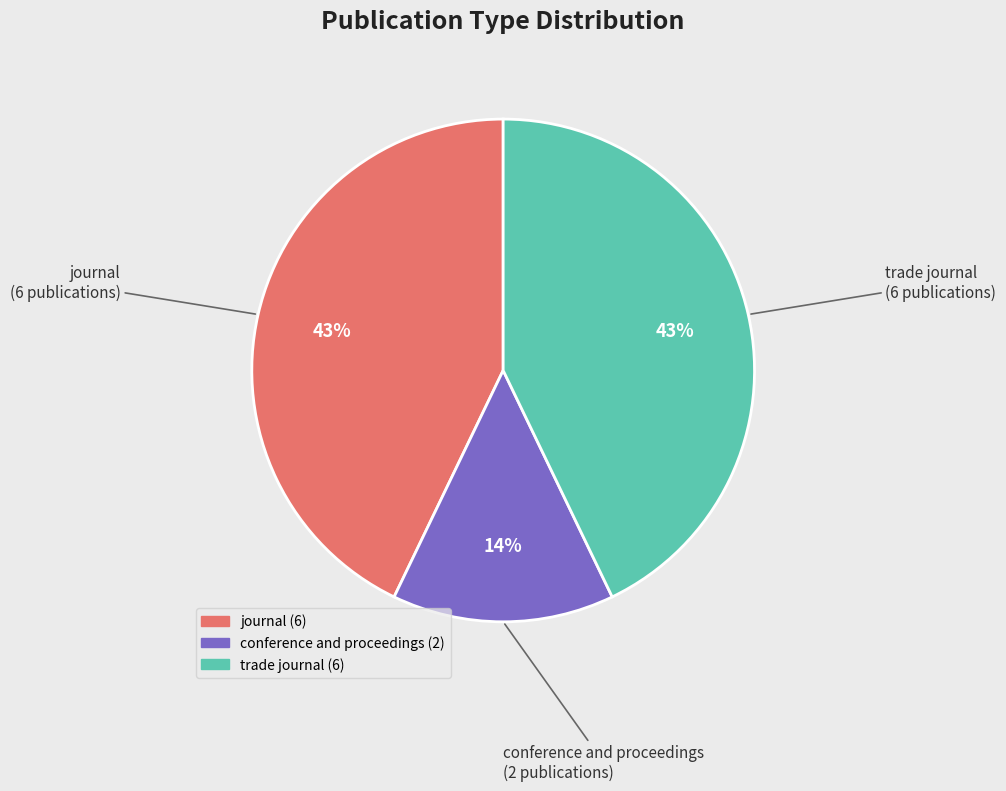

How many segments does this pie chart have?

3